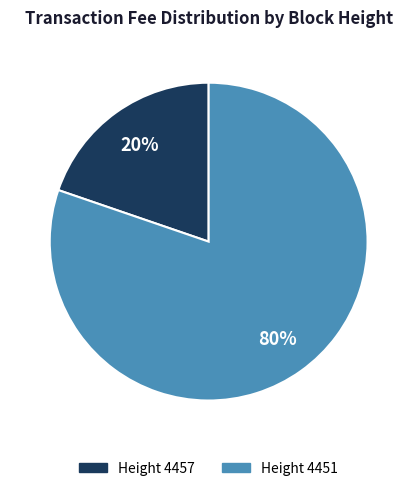

To the nearest percent, what is the average slice percentage?

50%